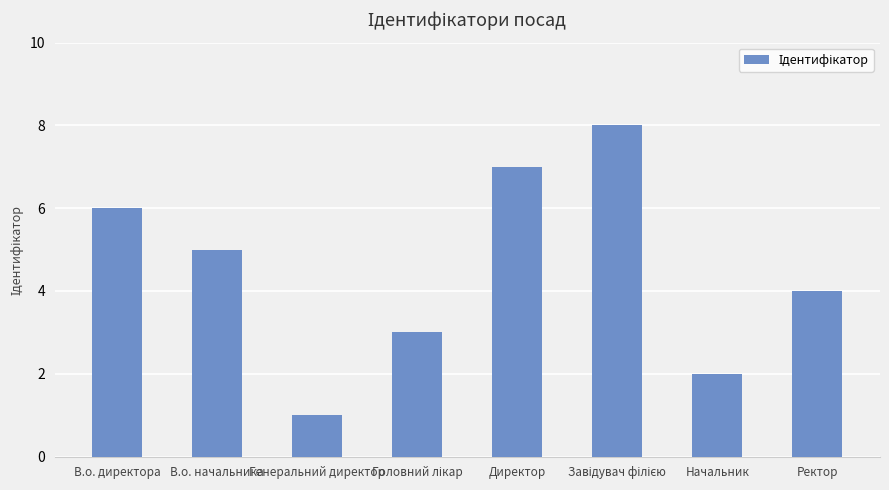

Read the value at Генеральний директор.

1